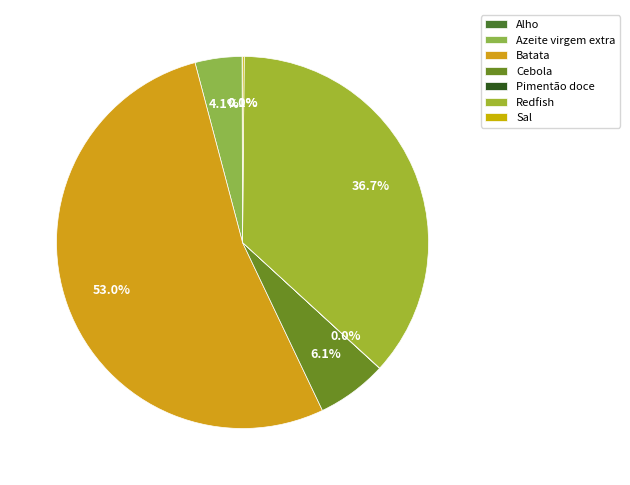

What is the change in value from Pimentão doce to Sal?

+0.6